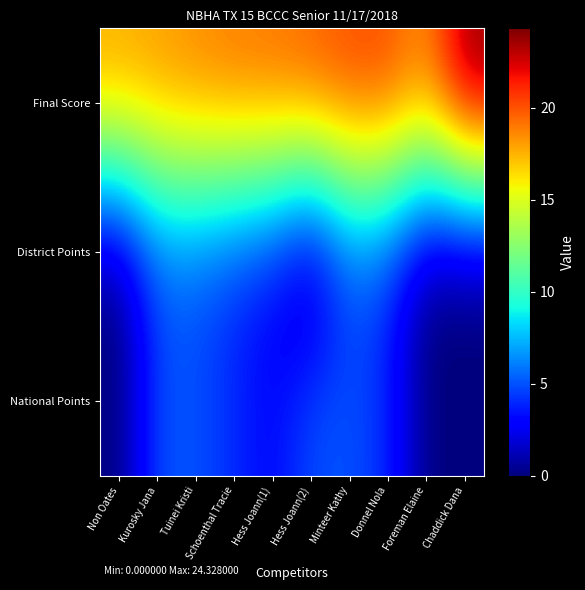

Reading left to right, transcribe all the data shown in this chart.

Final Score: Non Oates=18.0	Kurosky Jana=18.2	Tuinei Kristi=18.8	Schoenthal Tracie=19.2	Hess Joann(1)=19.4	Hess Joann(2)=19.9	Minteer Kathy=20.4	Donnel Nola=20.5	Foreman Elaine=18.7	Chaddick Dana=24.3
District Points: Non Oates=0.0	Kurosky Jana=5.0	Tuinei Kristi=5.0	Schoenthal Tracie=4.0	Hess Joann(1)=3.0	Hess Joann(2)=0.0	Minteer Kathy=5.0	Donnel Nola=4.0	Foreman Elaine=0.0	Chaddick Dana=0.0
National Points: Non Oates=0.0	Kurosky Jana=5.0	Tuinei Kristi=5.0	Schoenthal Tracie=4.0	Hess Joann(1)=3.0	Hess Joann(2)=5.0	Minteer Kathy=5.0	Donnel Nola=4.0	Foreman Elaine=0.0	Chaddick Dana=0.0